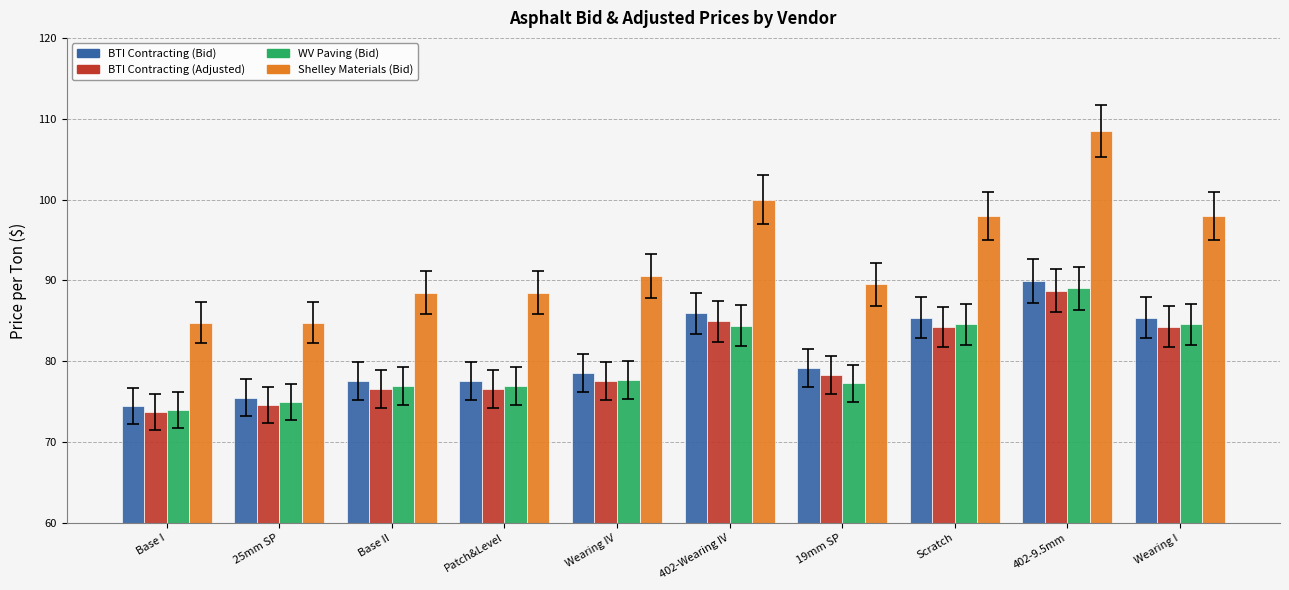

The value of WV Paving (Bid) at Wearing IV is 22.9. True or false?

False